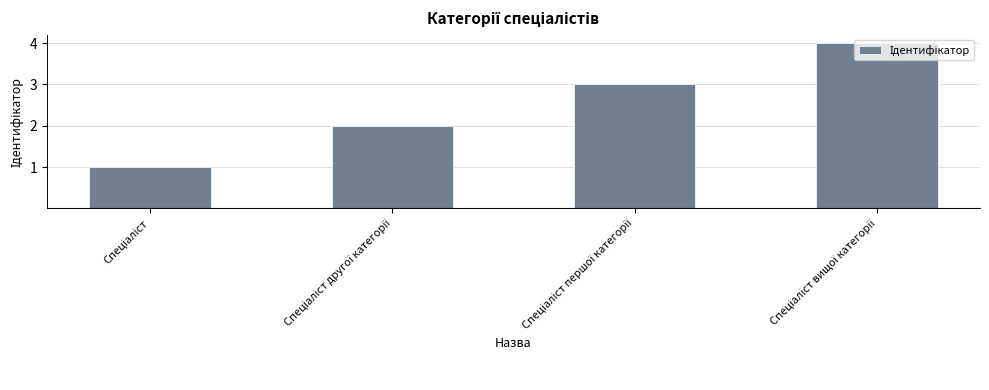

What is the difference between the maximum and second lowest values?

2